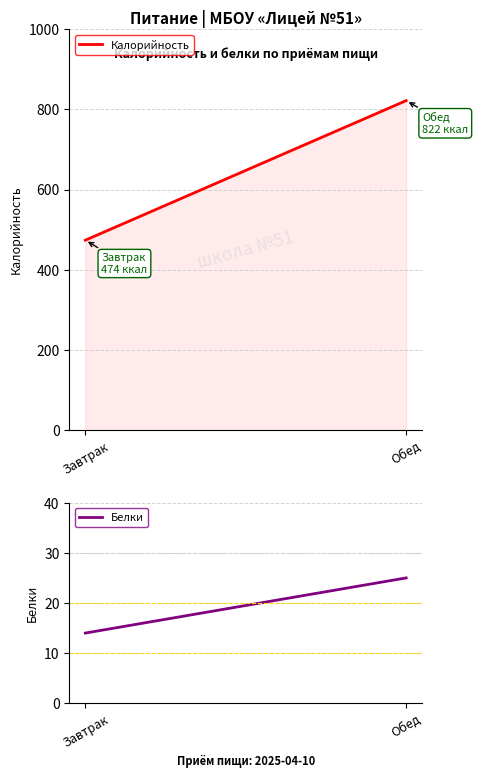

What is the approximate value of Белки at Завтрак, to the nearest 5?

15